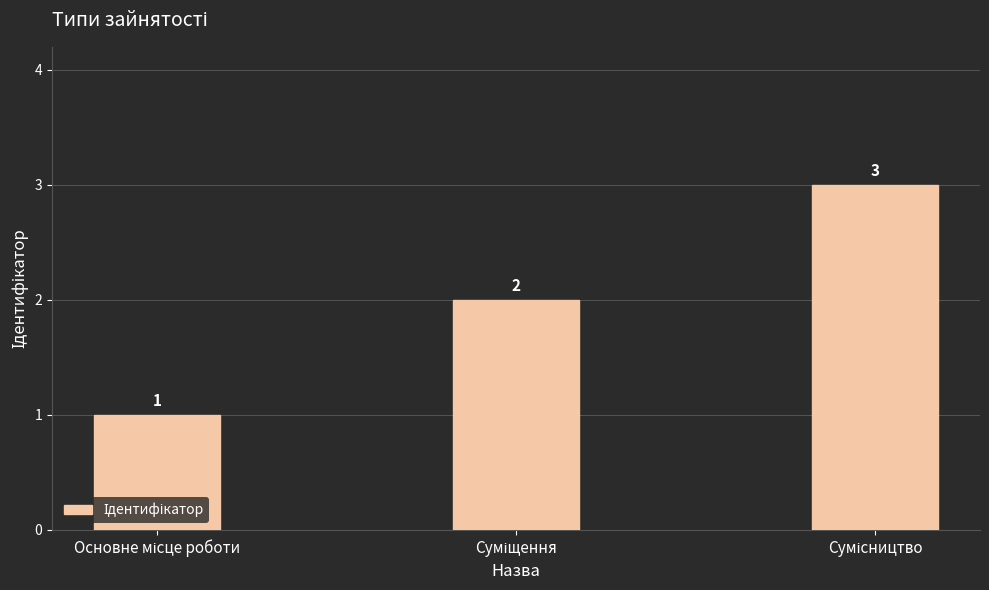

What is the sum of all values?

6